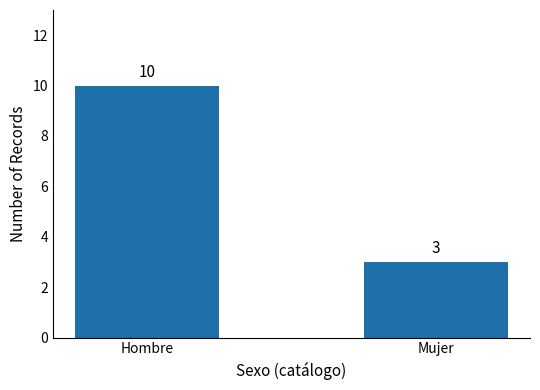

What is the sum of all values?

13